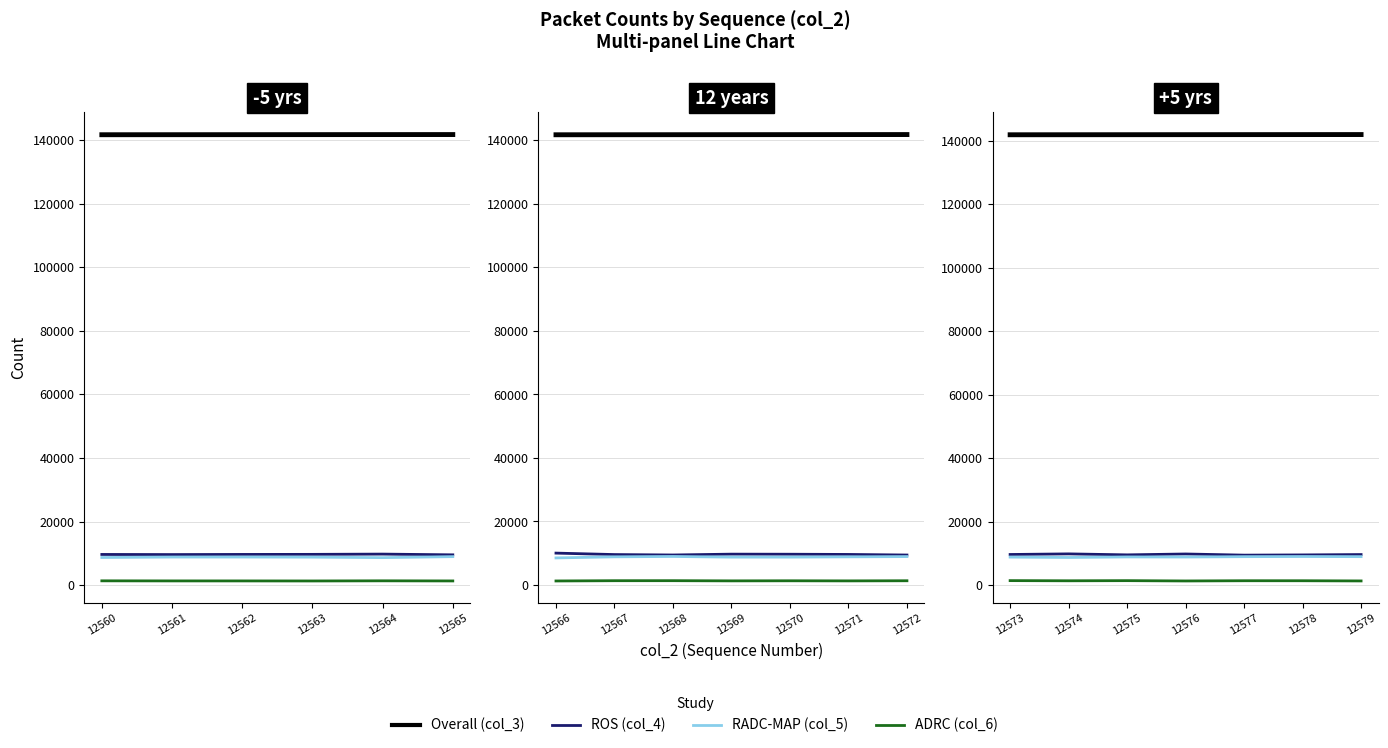

At which category is the sum across all series the highest?

12576